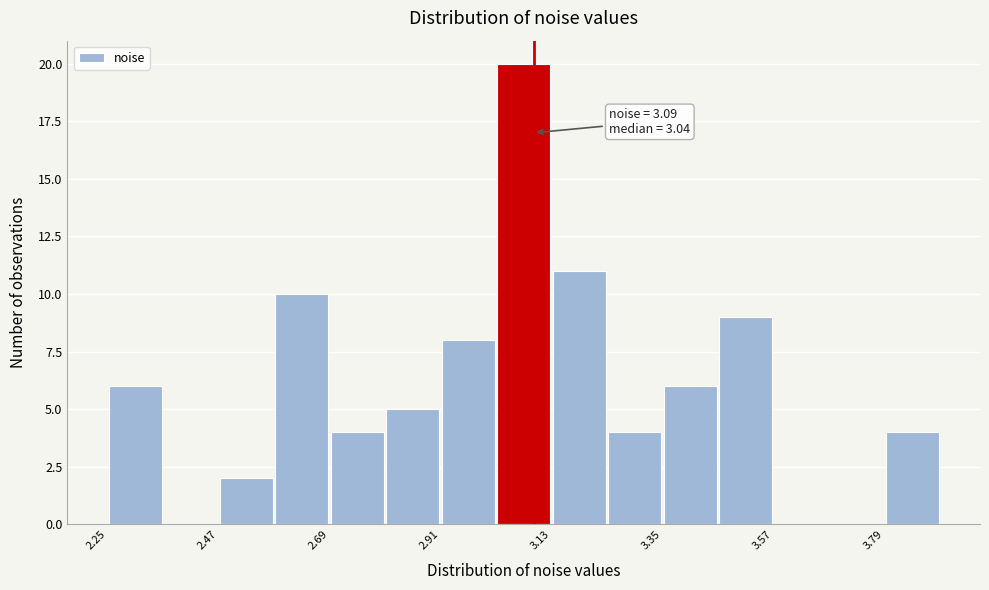

Read against the x-axis, roughly where is the centre of the tallest bar?

3.05